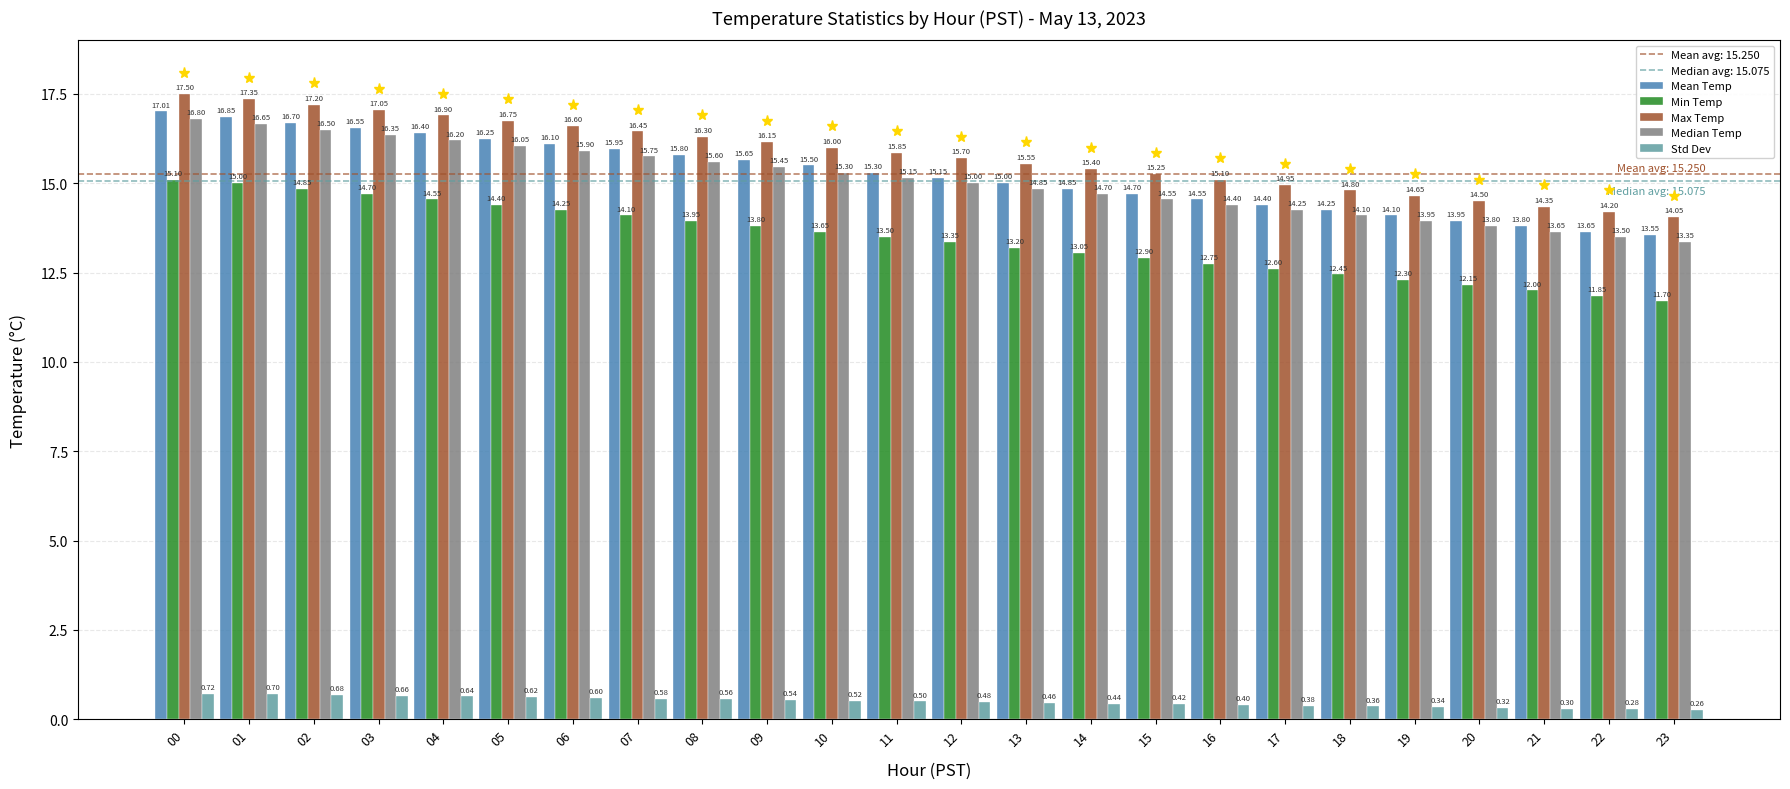

How many groups of bars are there?

24